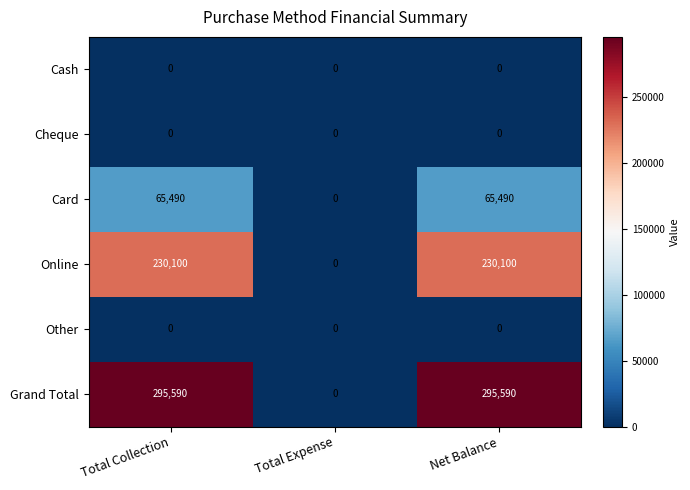

What is the maximum value shown in the chart?

295590